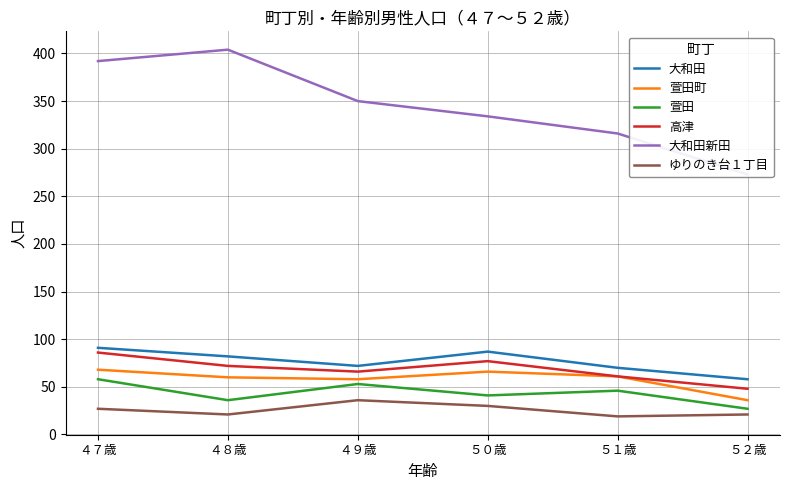

Is it true that 萱田町 equals 24 at ５２歳?

False